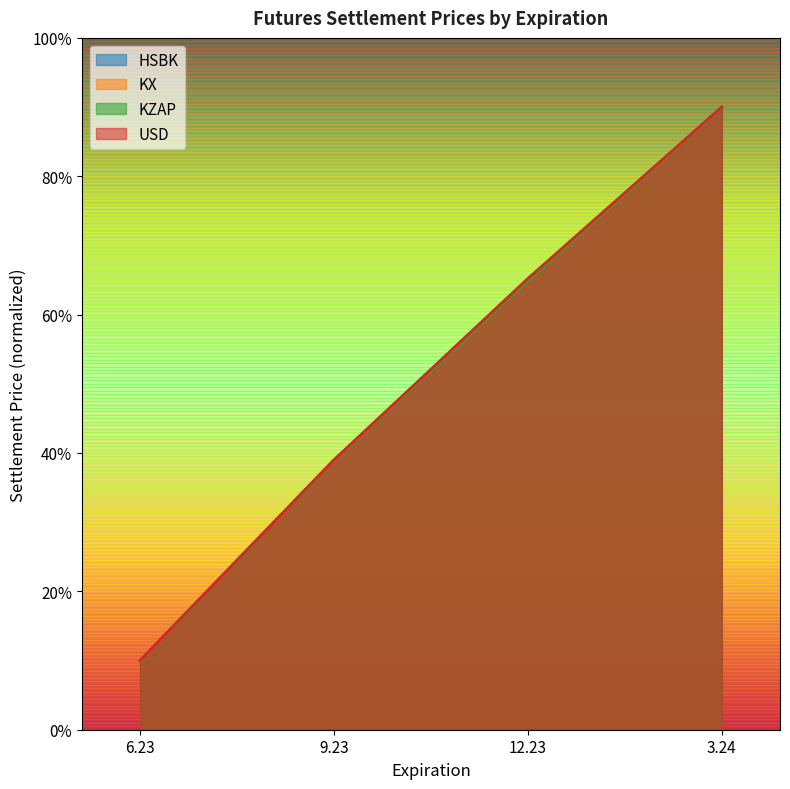

At which category is the sum across all series the highest?

3.24